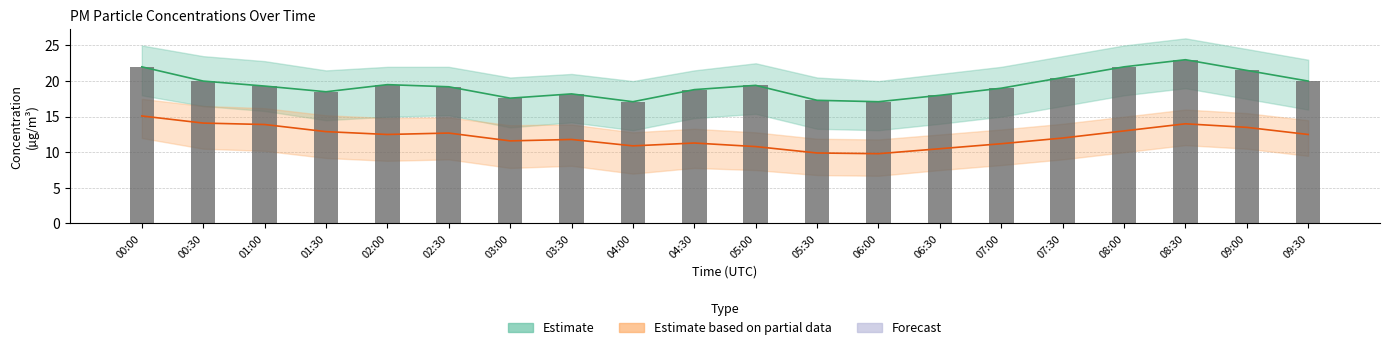

Reading left to right, extract all data points from this chart.

Estimate (P1): 22.0	20.0	19.3	18.5	19.5	19.2	17.6	18.2	17.1	18.8	19.4	17.3	17.1	18.0	19.0	20.5	22.0	23.0	21.5	20.0
Estimate based on partial data (P2): 15.1	14.1	13.9	12.9	12.5	12.7	11.6	11.8	10.9	11.3	10.8	9.9	9.8	10.5	11.2	12.0	13.0	14.0	13.5	12.5
P1 (bar): 22.0	20.0	19.3	18.5	19.5	19.2	17.6	18.2	17.1	18.8	19.4	17.3	17.1	18.0	19.0	20.5	22.0	23.0	21.5	20.0